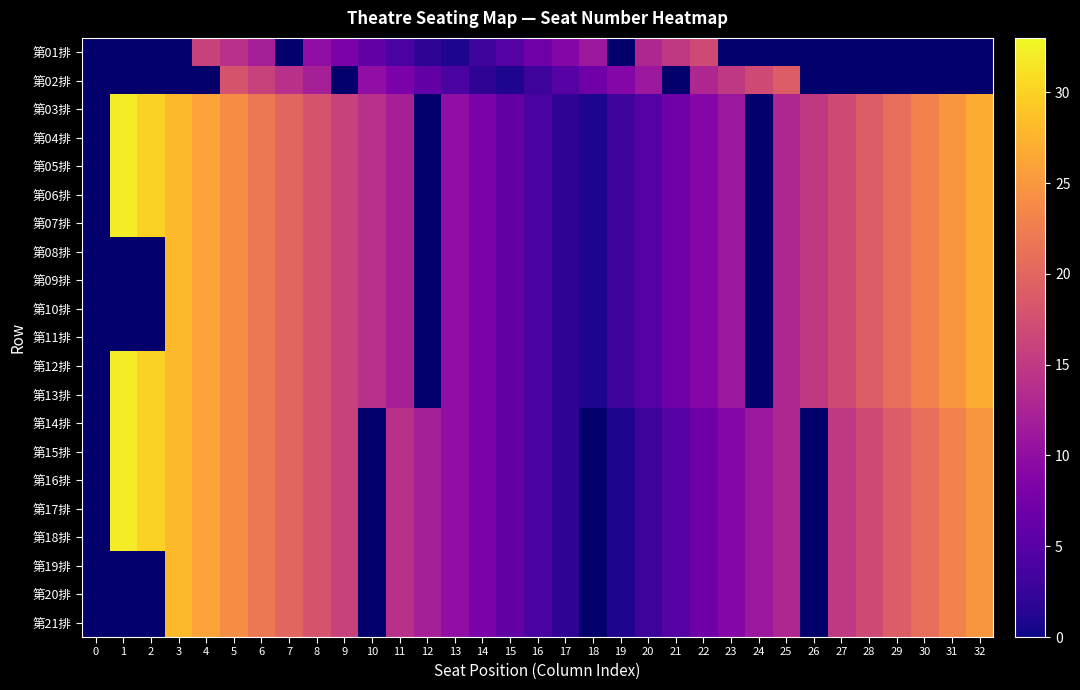

What is the minimum value shown in the chart?

1.0